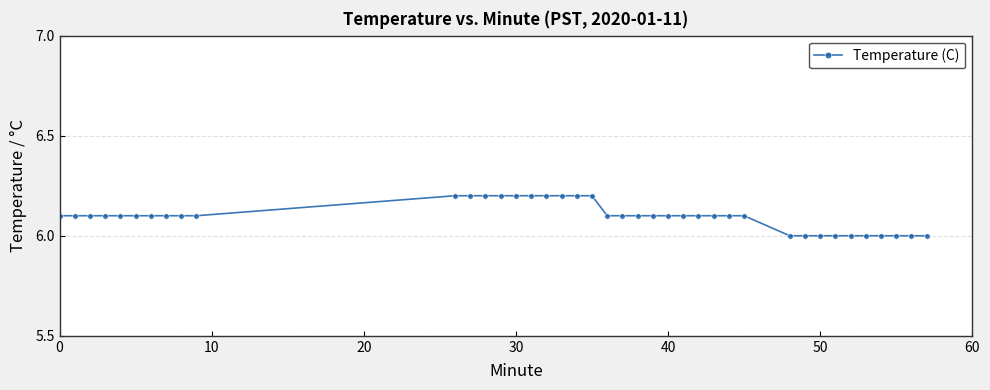

What is the greatest value displayed?

6.2